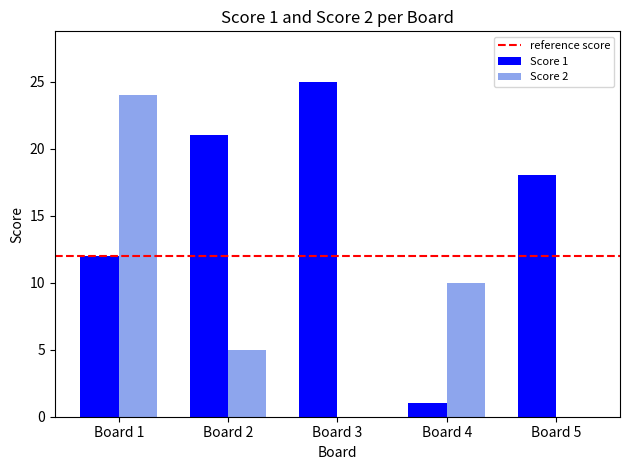

Reading left to right, transcribe all the data shown in this chart.

Score 1: Board 1=12	Board 2=21	Board 3=25	Board 4=1	Board 5=18
Score 2: Board 1=24	Board 2=5	Board 3=0	Board 4=10	Board 5=0